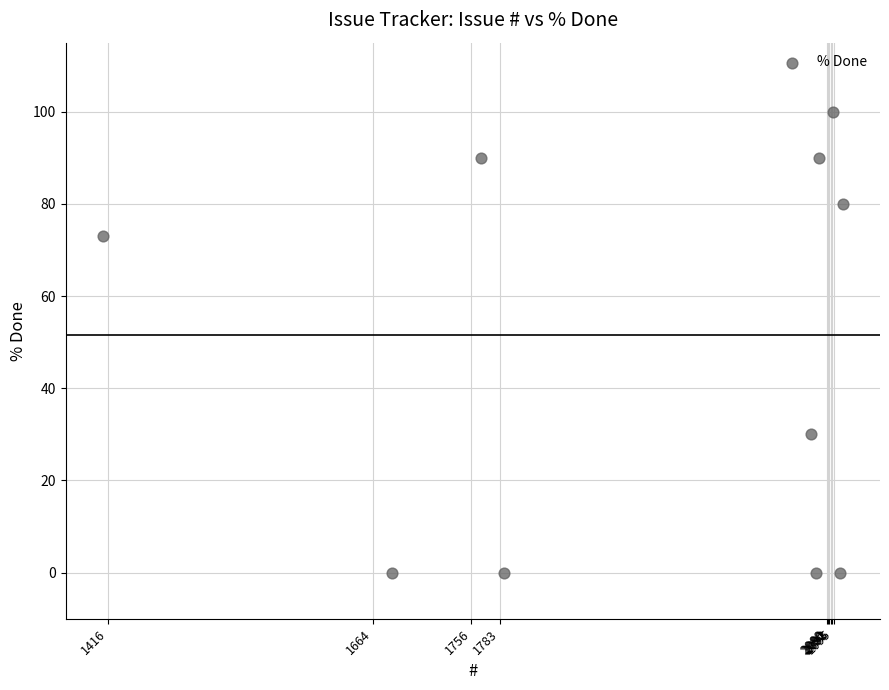

What Y value in the scatter plot is closest to 50?

30